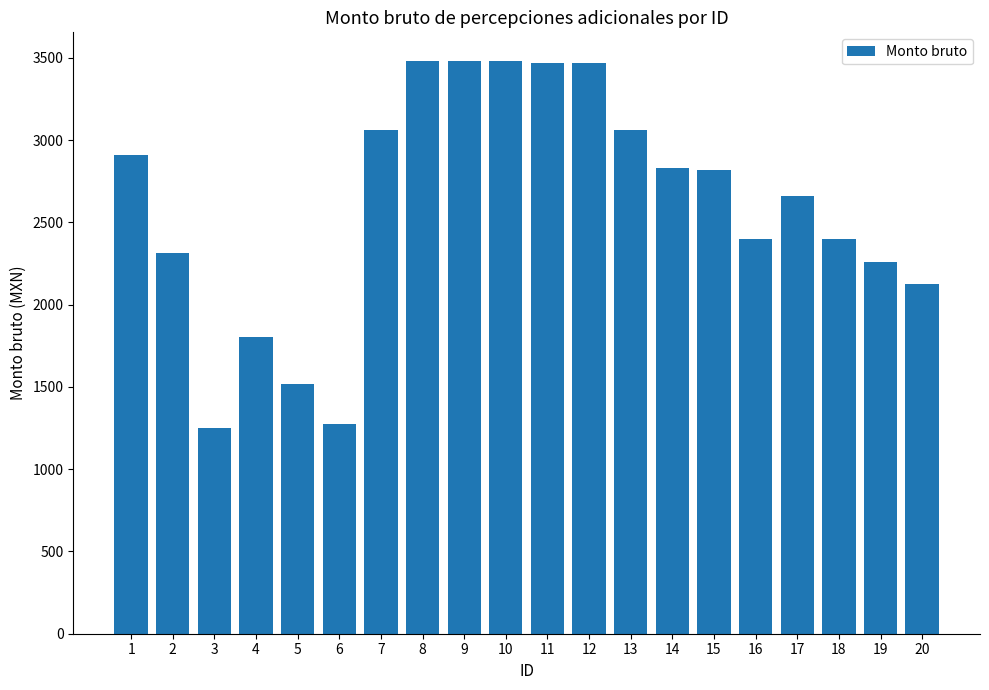

What is the greatest value displayed?

3481.2